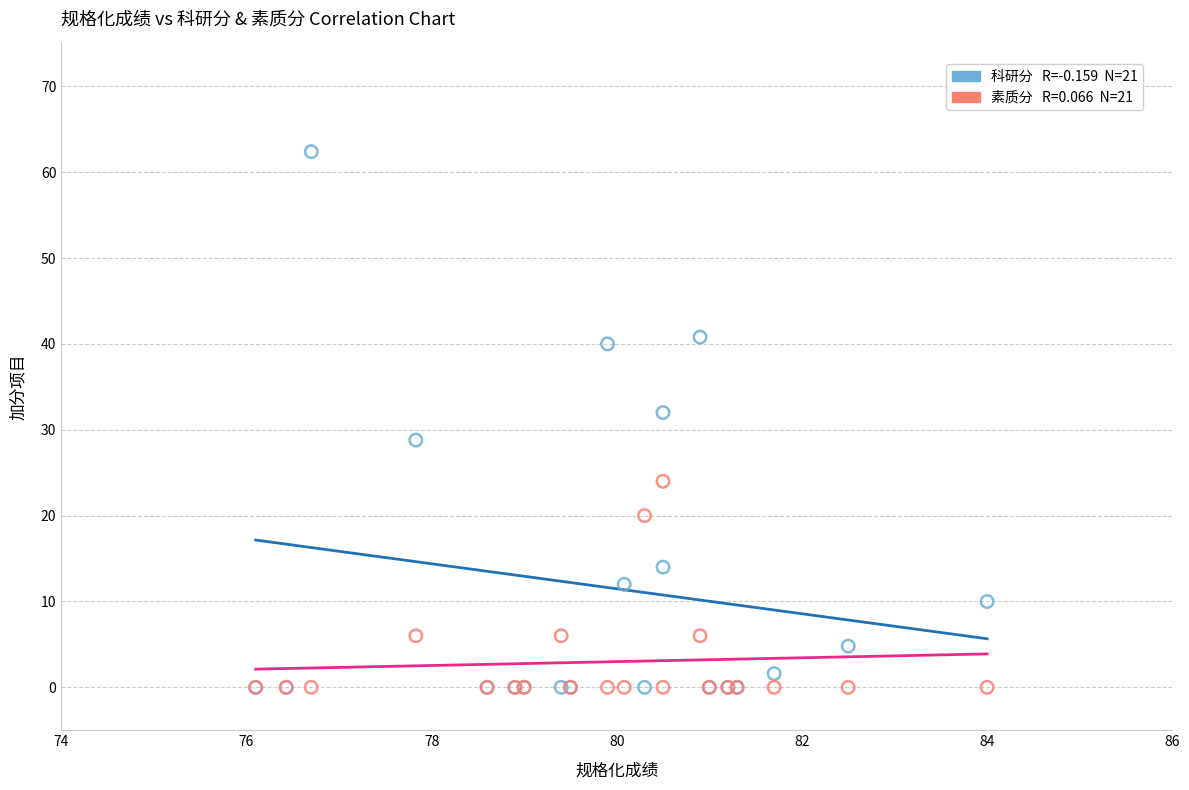

Across all series, what Y value is closest to 31?

32.0